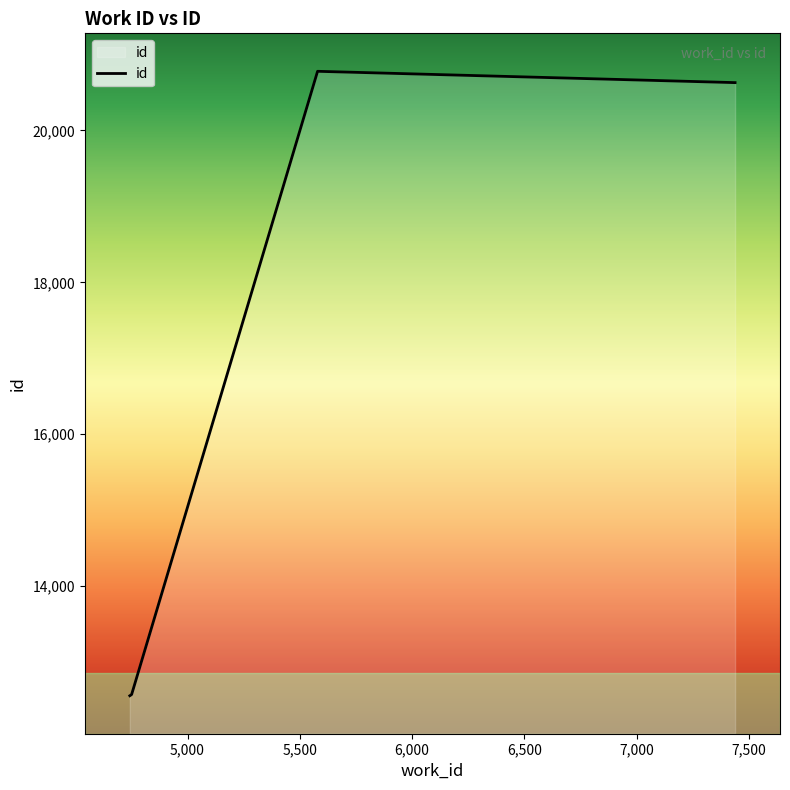

How many lines are shown in the chart?

1